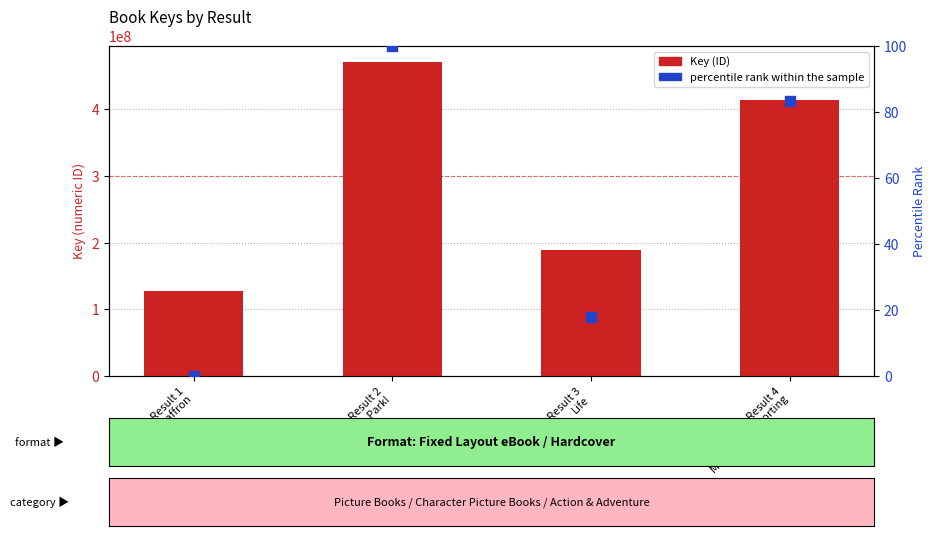

Which series has the largest Y range (max minus min)?

Key